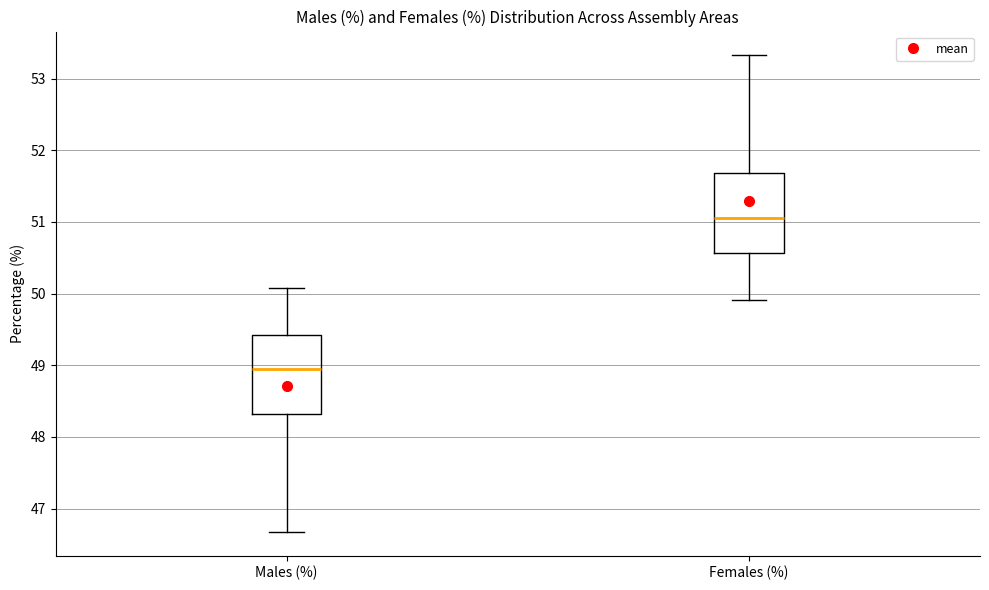

Which box has the highest median line?

Females (%)